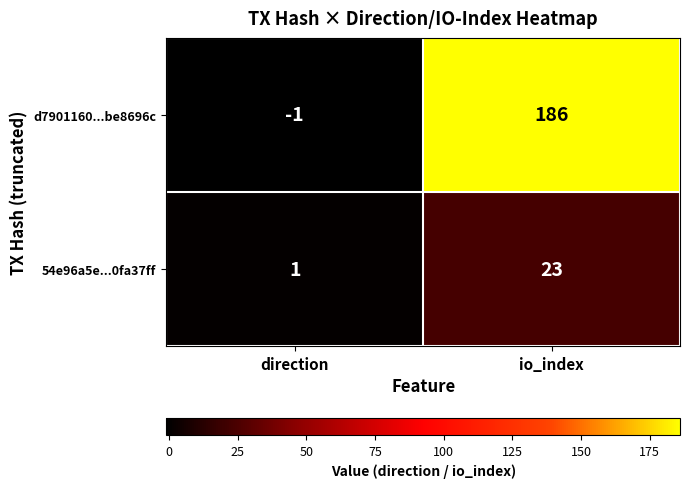

The d7901160...be8696c series shows 0 at direction. True or false?

False